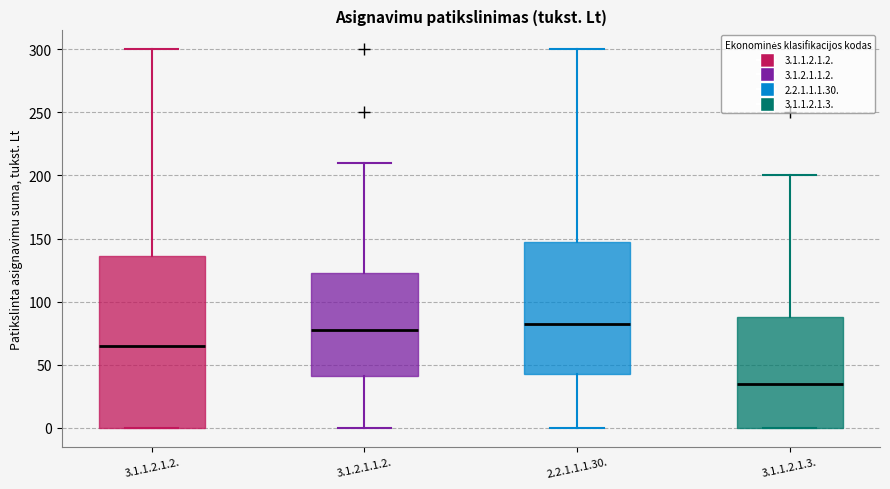

Reading left to right, read every box against the y-axis: the position of its median line, the range the box covers, and the ends of its whiskers. The values are not printed on the chart, so give them approximately, as read against the axis.

3.1.1.2.1.2.: median 65, box 0 to 135, whiskers 0 to 300
3.1.2.1.1.2.: median 80, box 40 to 125, whiskers 0 to 210
2.2.1.1.1.30.: median 85, box 45 to 150, whiskers 0 to 300
3.1.1.2.1.3.: median 35, box 0 to 90, whiskers 0 to 200